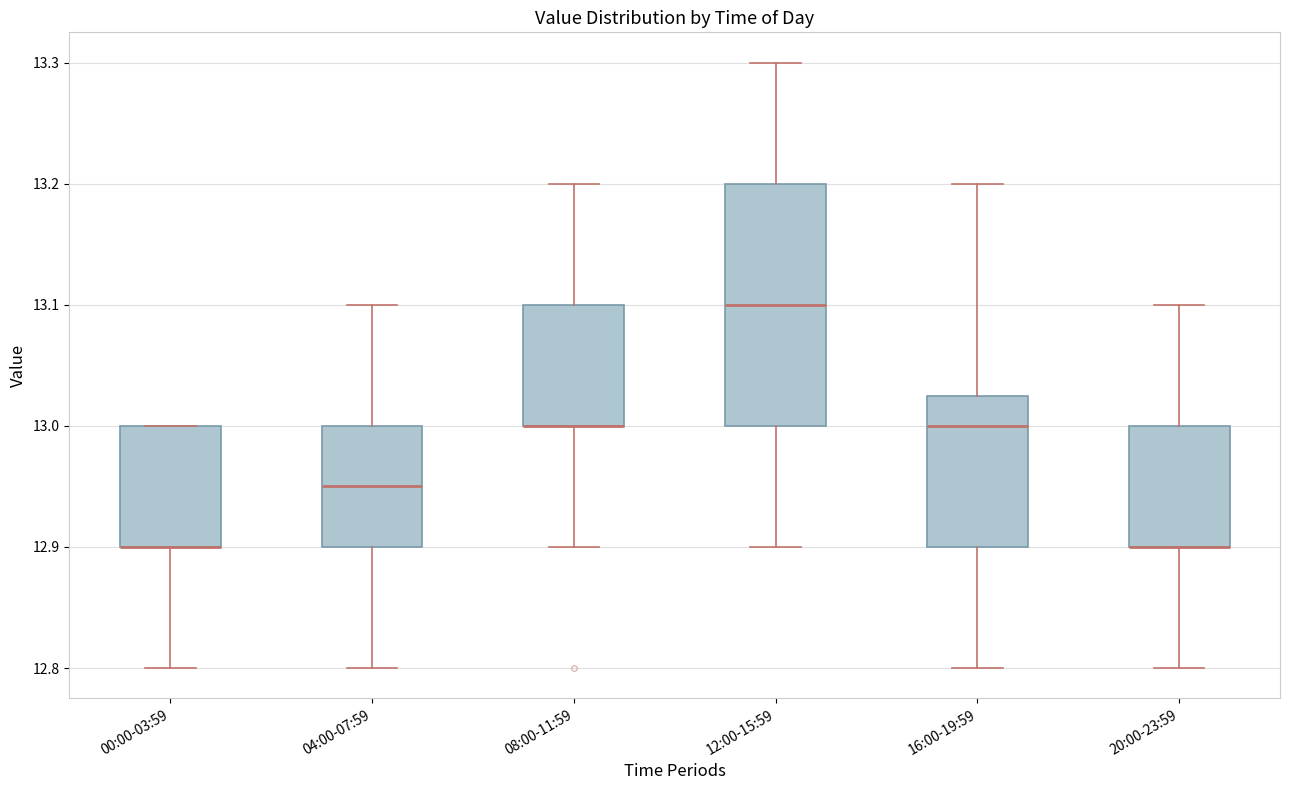

Reading left to right, read every box against the y-axis: the position of its median line, the range the box covers, and the ends of its whiskers. The values are not printed on the chart, so give them approximately, as read against the axis.

00:00-03:59: median 12.90 (drawn on the box's lower edge), box 12.90 to 13.00, whiskers 12.80 to 13.00
04:00-07:59: median 12.95, box 12.90 to 13.00, whiskers 12.80 to 13.10
08:00-11:59: median 13.00 (drawn on the box's lower edge), box 13.00 to 13.10, whiskers 12.90 to 13.20
12:00-15:59: median 13.10, box 13.00 to 13.20, whiskers 12.90 to 13.30
16:00-19:59: median 13.00, box 12.90 to 13.03, whiskers 12.80 to 13.20
20:00-23:59: median 12.90 (drawn on the box's lower edge), box 12.90 to 13.00, whiskers 12.80 to 13.10